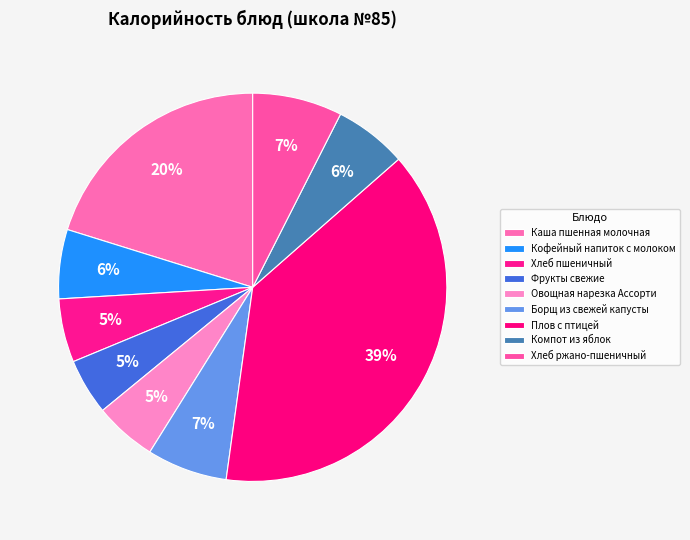

How many segments does this pie chart have?

9